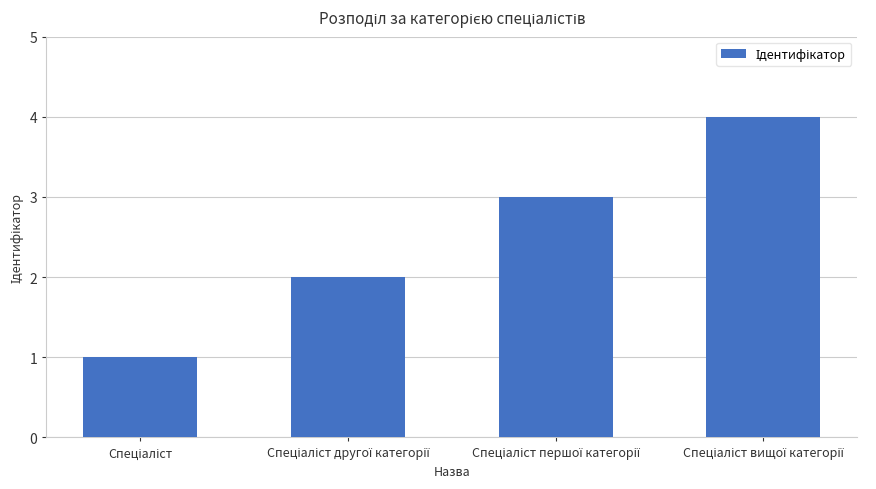

What is the minimum value shown in the chart?

1